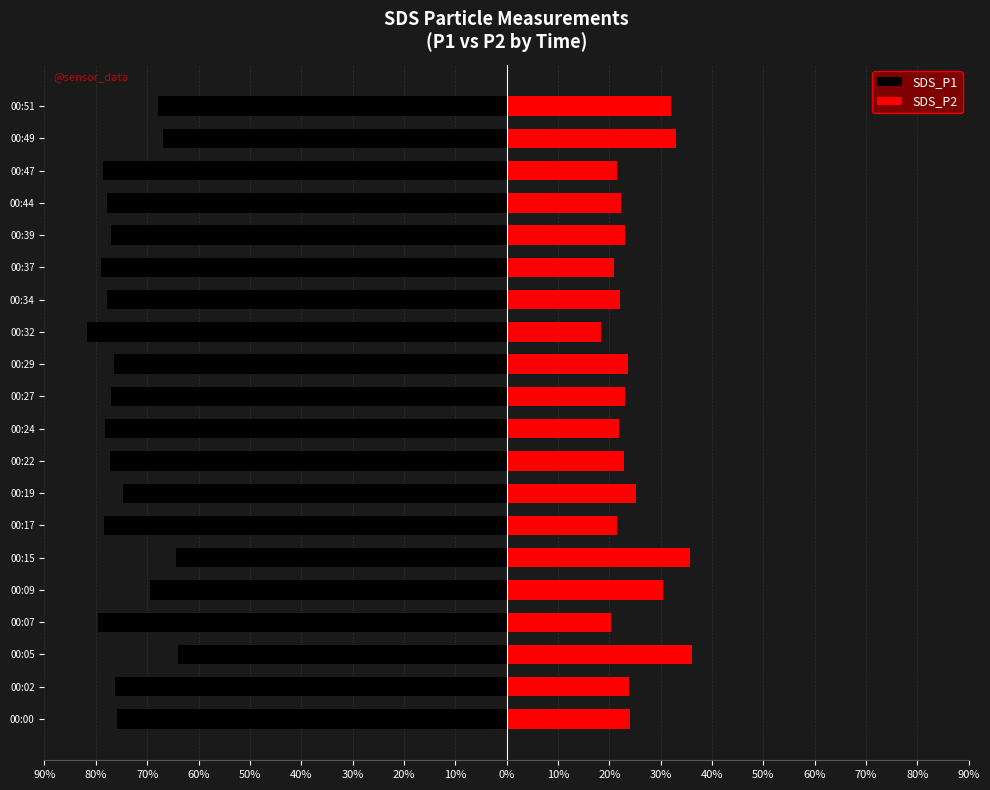

List the series in order of their peak value, highest first.

SDS_P2, SDS_P1